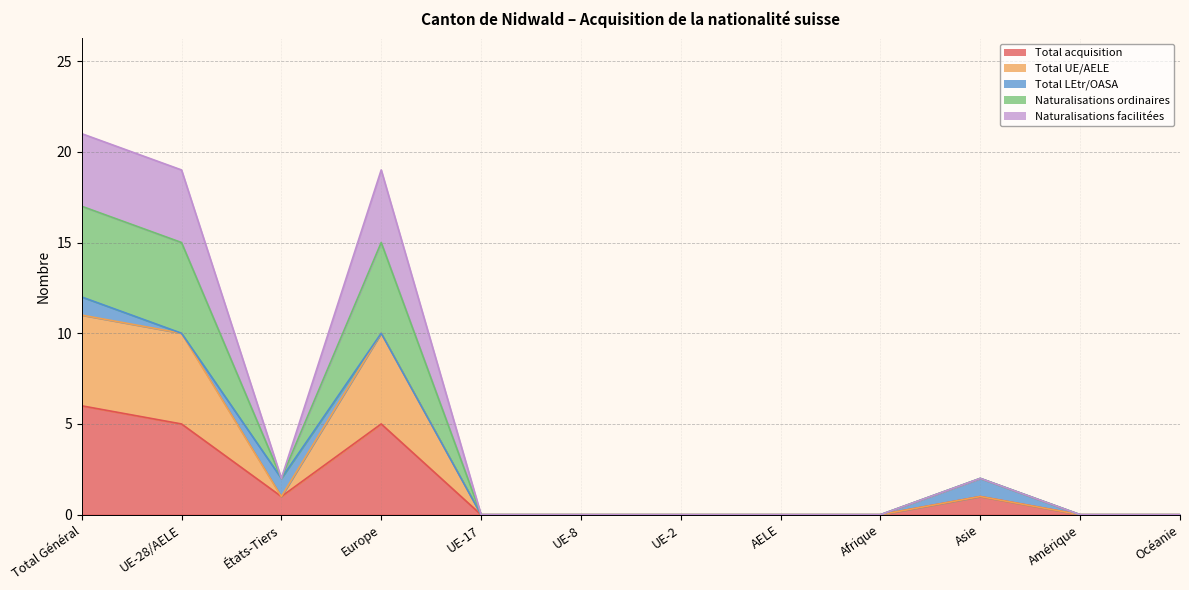

At how many categories does at least one series exceed 0?

5